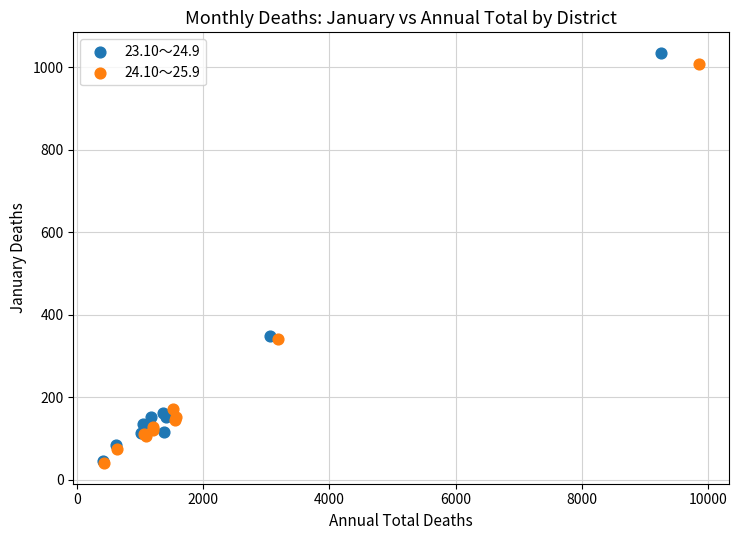

Which series has the widest spread of Y values?

23.10～24.9